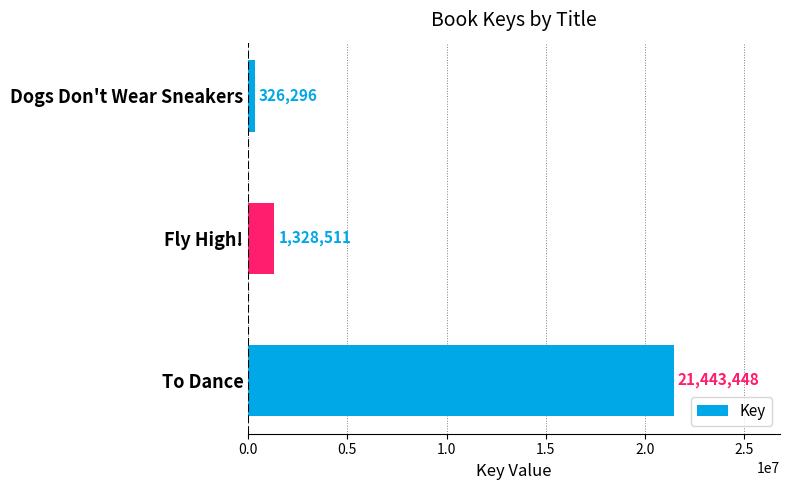

True or false: the data shows 21443448 at To Dance.

True